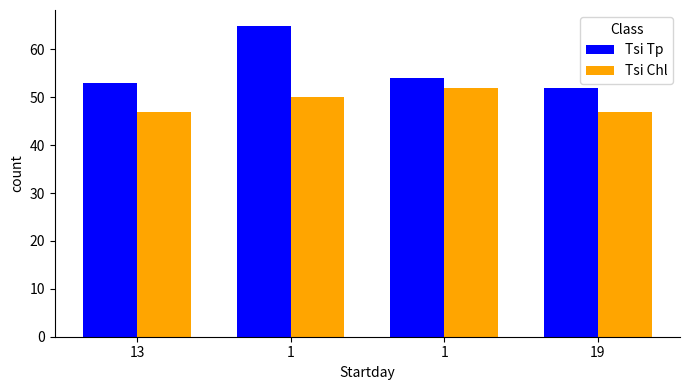

What is the difference between the highest and lowest values at 19?

5